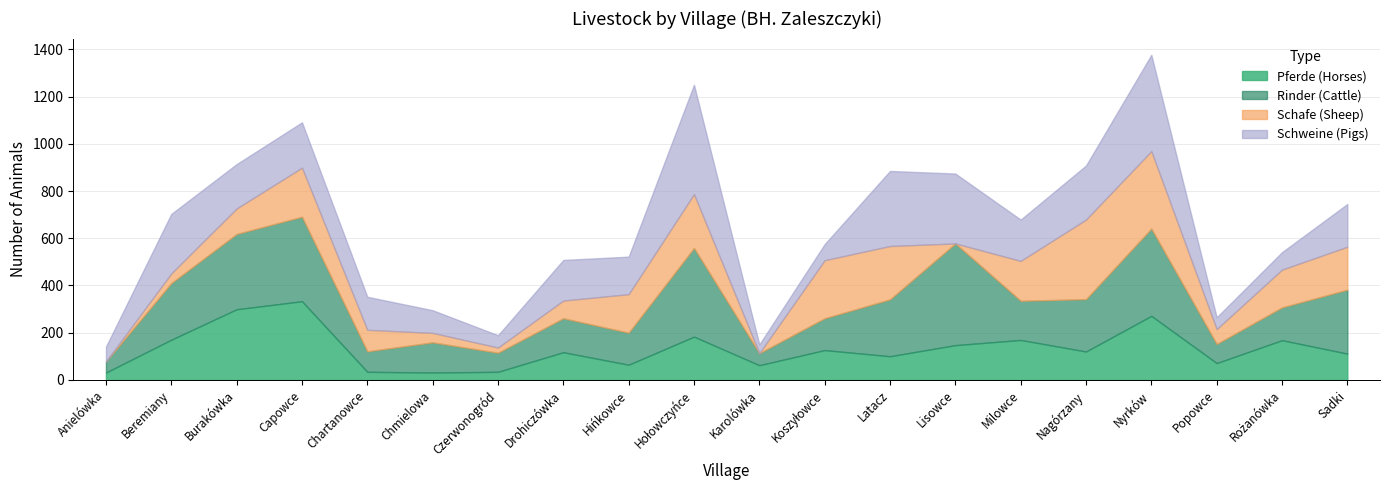

At which category does the chart reach its minimum across all series?

Anielówka